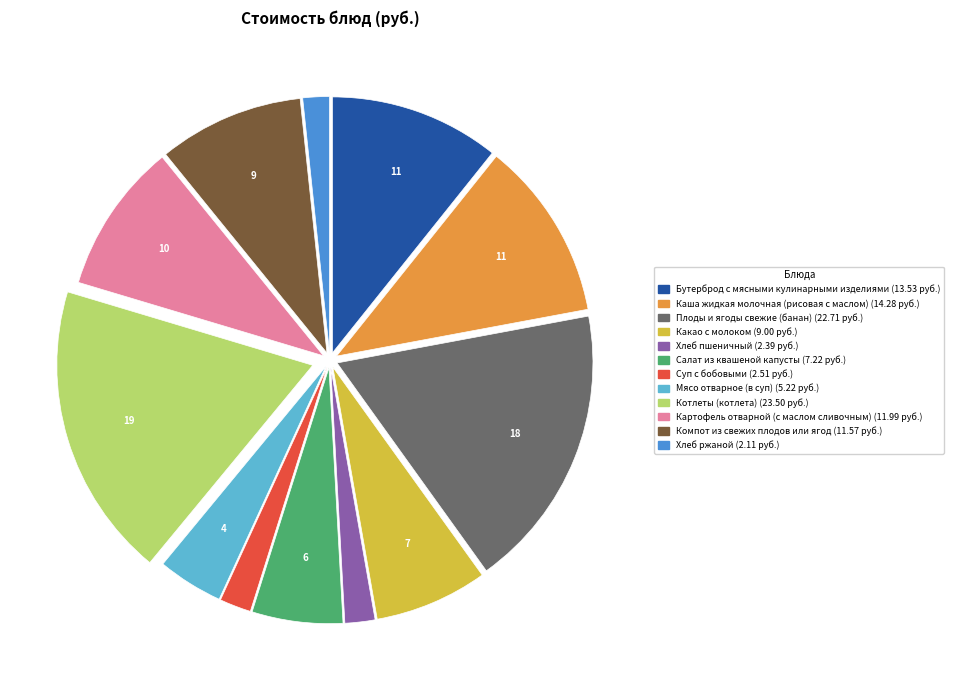

Does Каша жидкая молочная (рисовая с маслом) represent more than half of the total?

No